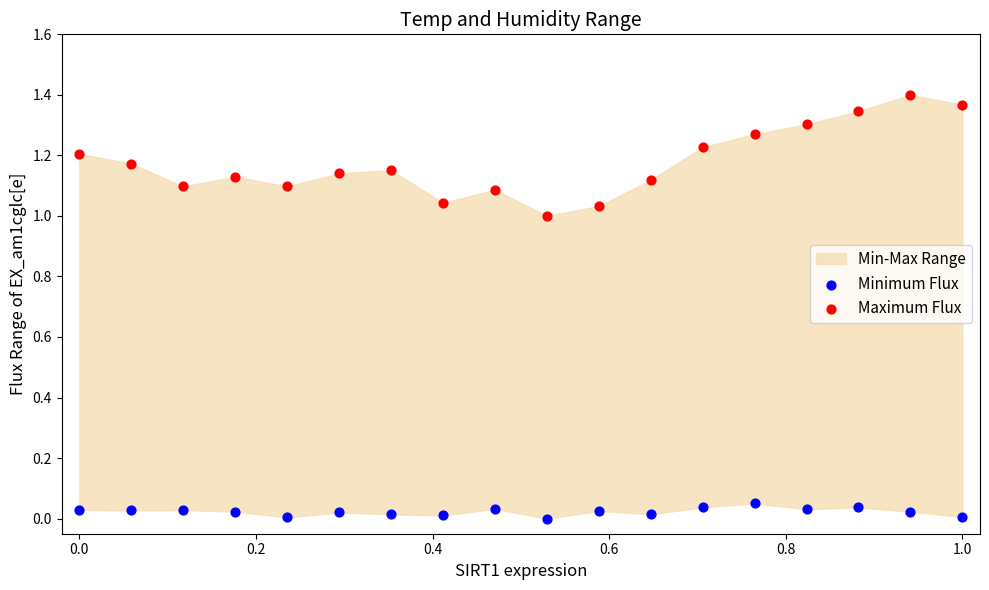

Which series has the widest spread of Y values?

Maximum Flux